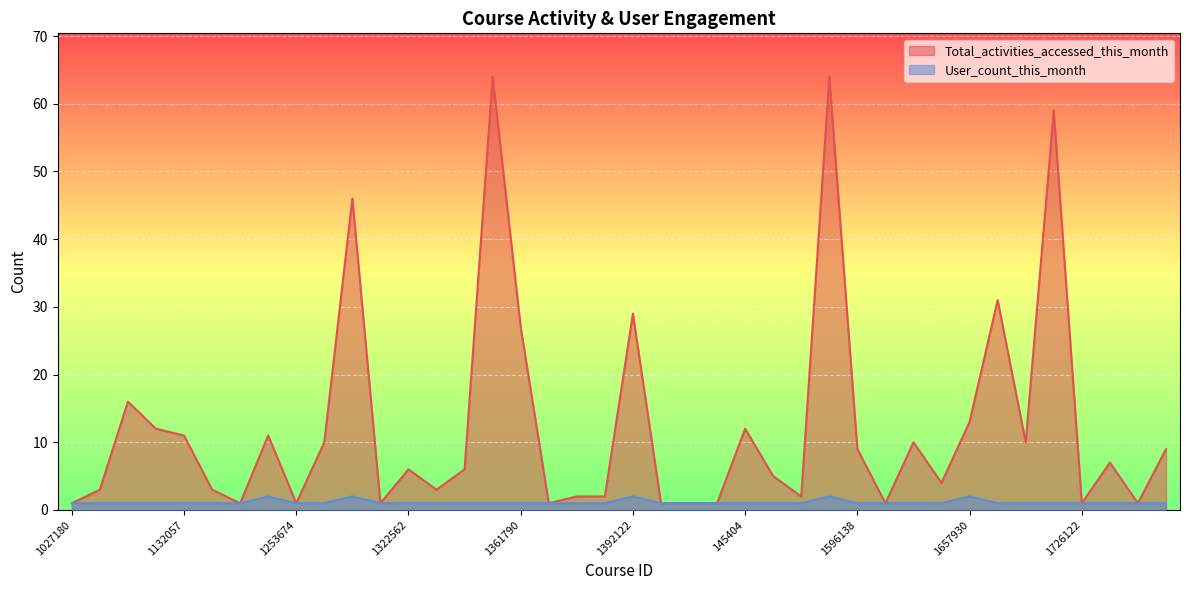

What is the difference between the maximum and second lowest values in the Total_activities_accessed_this_month series?

63